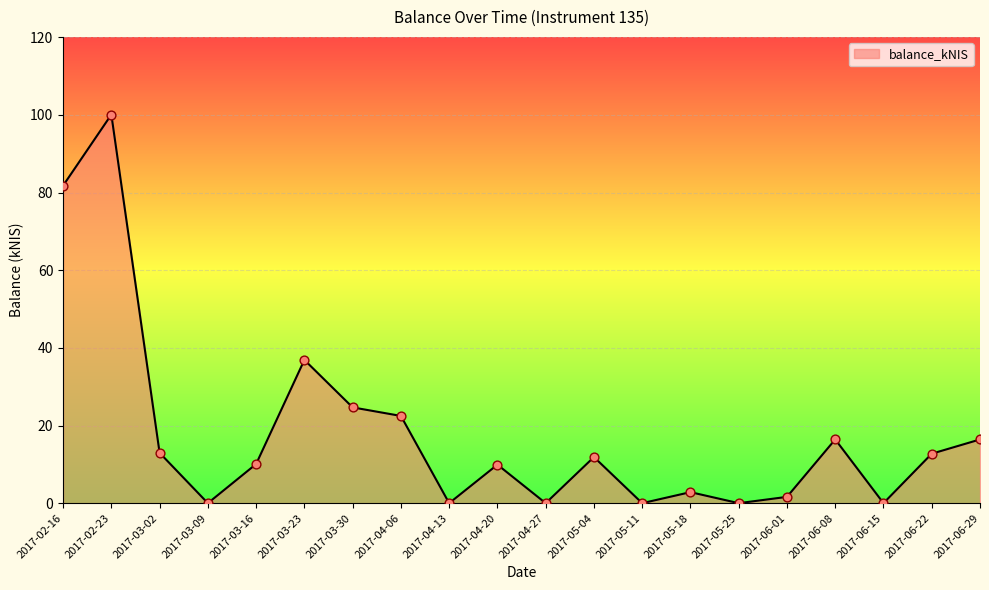

What is the change in value from 2017-05-18 to 2017-06-15?

-2.8